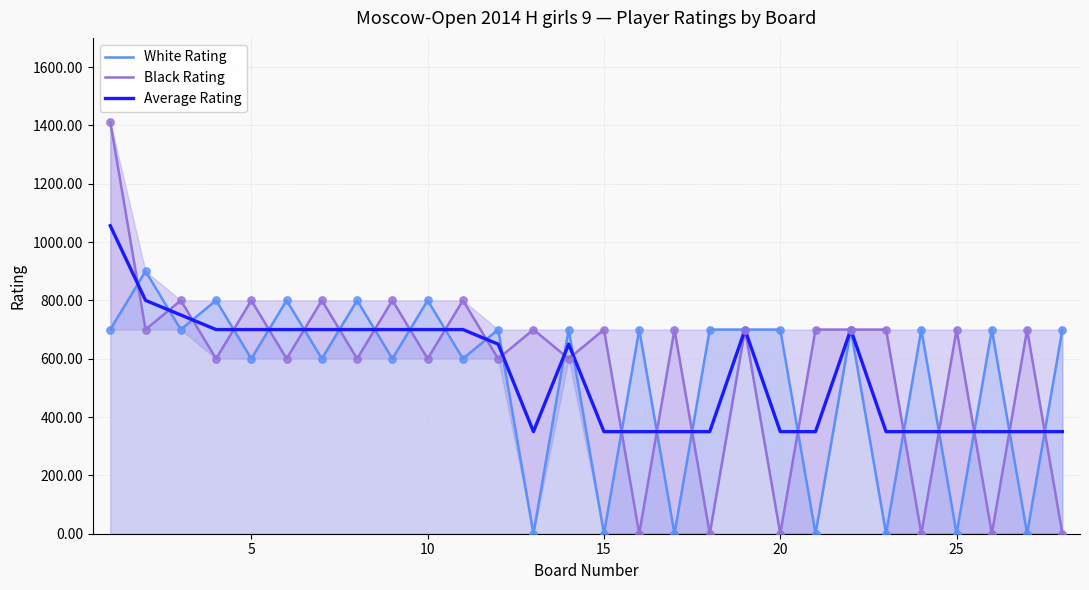

Which series contains the highest Y value?

Black Rating